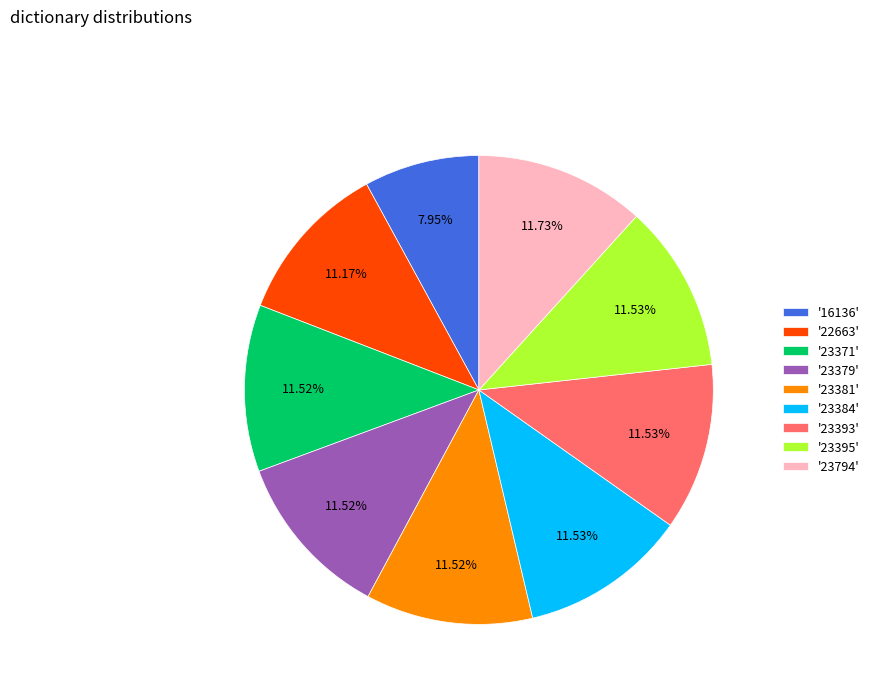

Approximately how many times larger is the value at '23371' compared to '23794'?

1.0